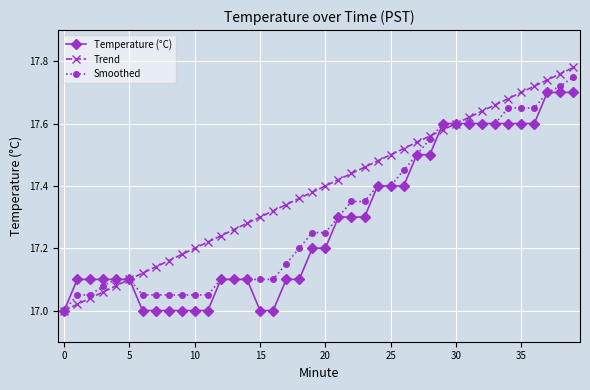

List the series in order of their overall mean, highest first.

Trend, Smoothed, Temperature (°C)